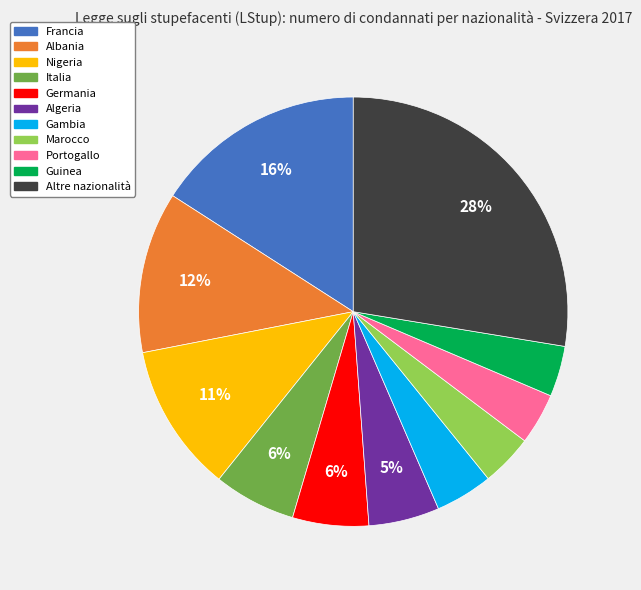

Approximately how many times larger is the value at Marocco compared to Albania?

0.3